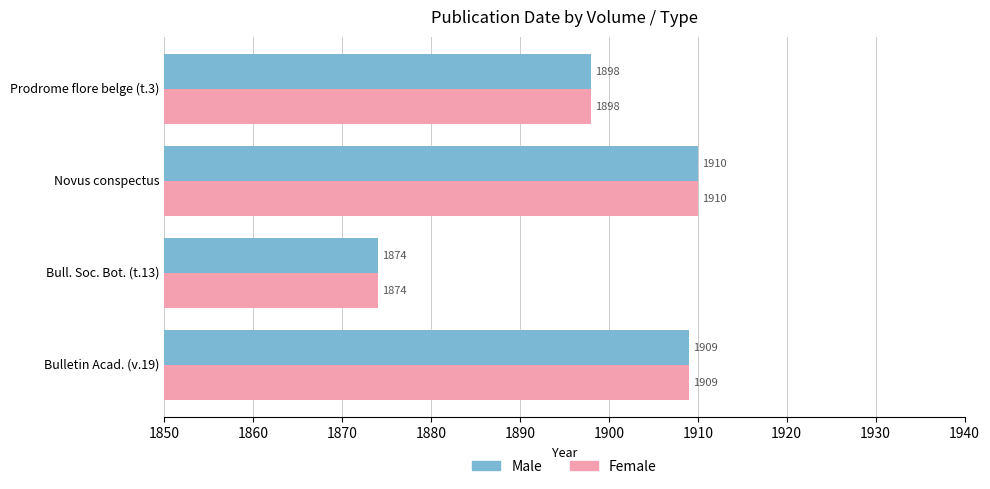

At which label does Female reach its peak?

Novus conspectus